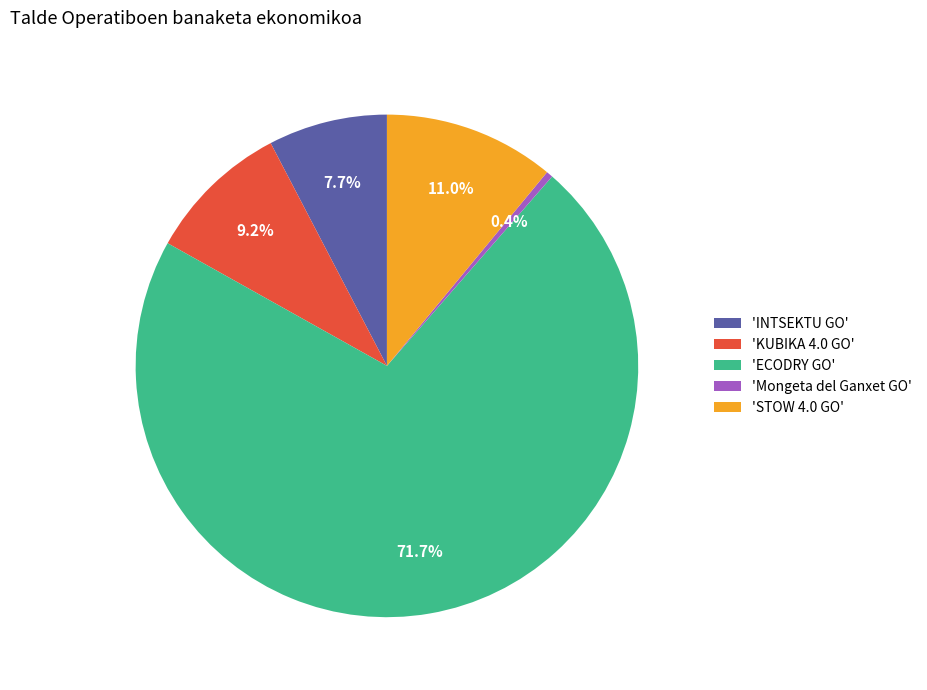

Which has a higher value, 'KUBIKA 4.0 GO' or 'Mongeta del Ganxet GO'?

'KUBIKA 4.0 GO'